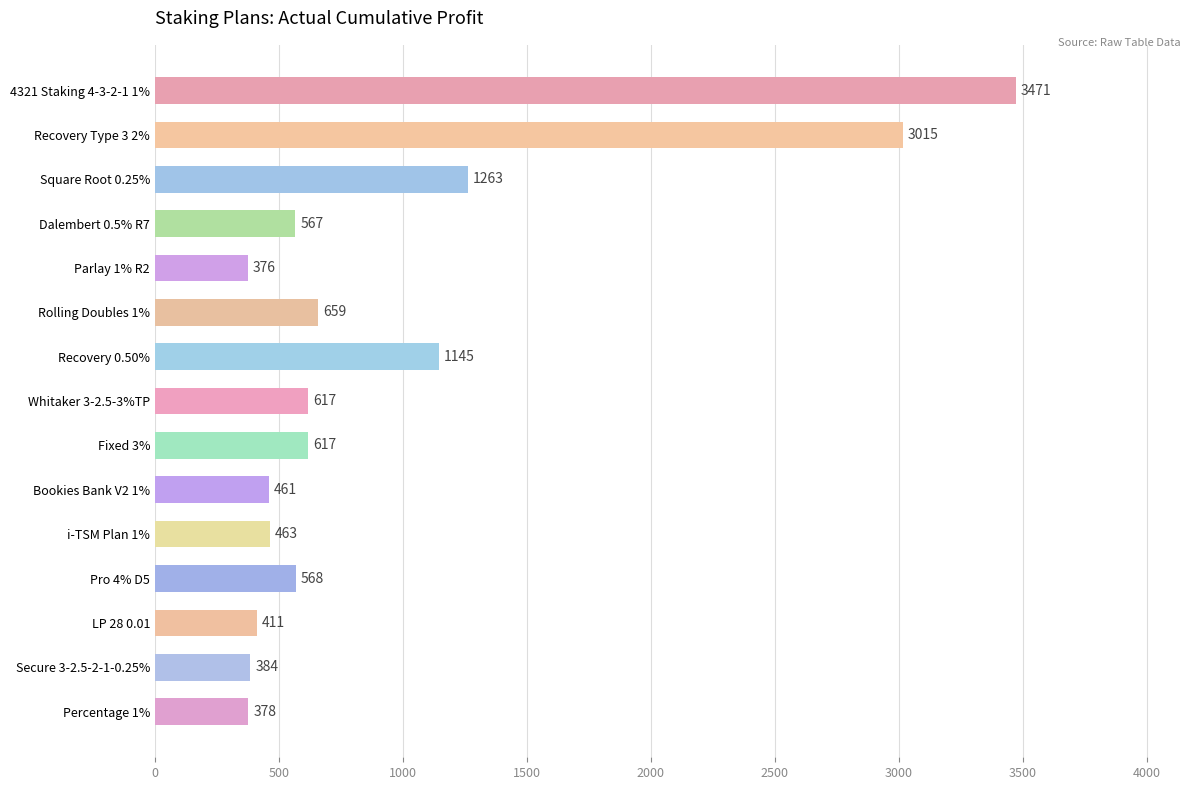

How many values exceed 568?

8